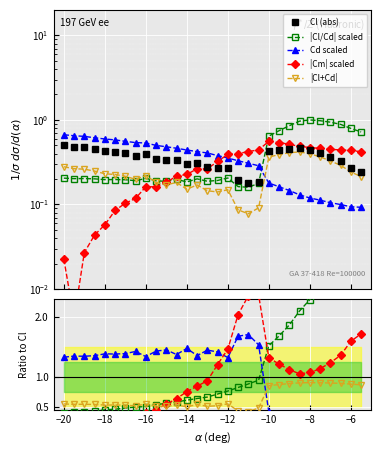

How many interior local valleys does the Cl (abs) series have?

5